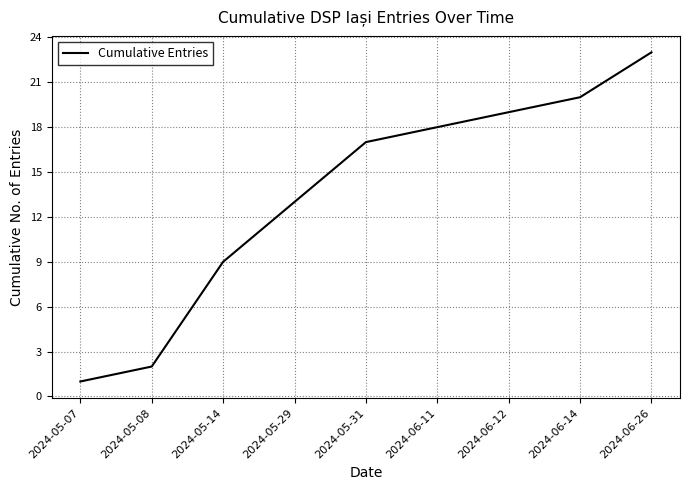

What is the smallest value displayed?

1